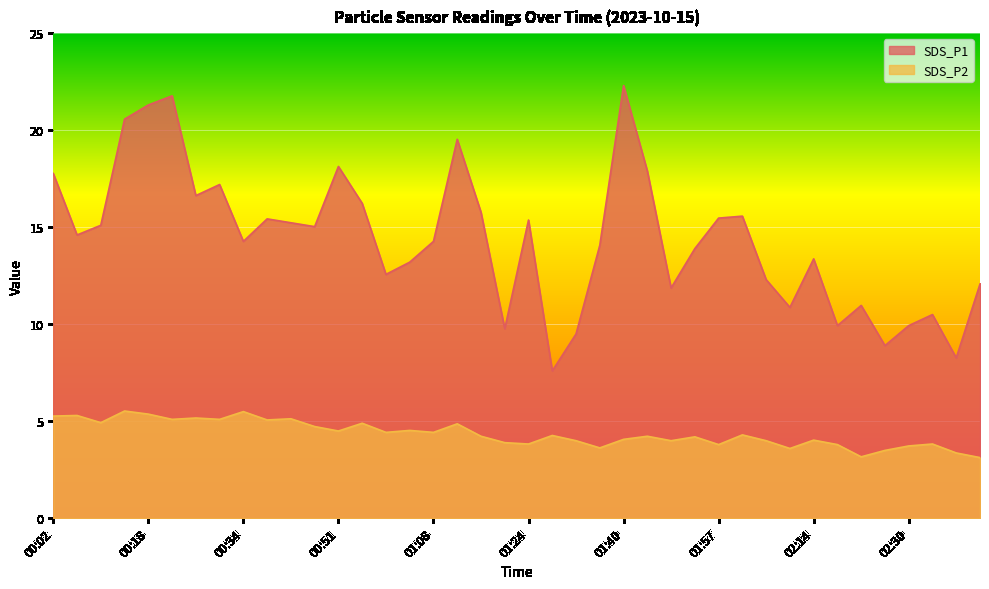

True or false: SDS_P2 and SDS_P1 cross at least once.

False